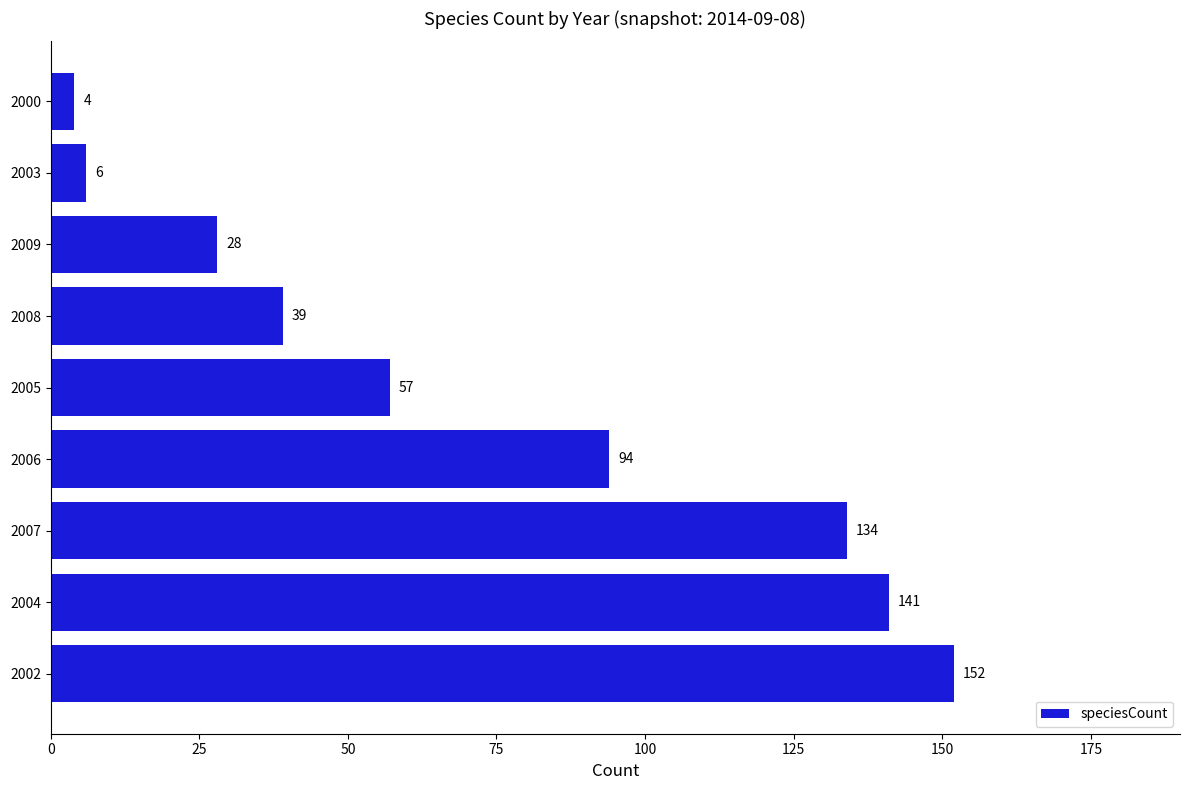

Reading bottom to top, list all the values displayed in this chart.

152	141	134	94	57	39	28	6	4